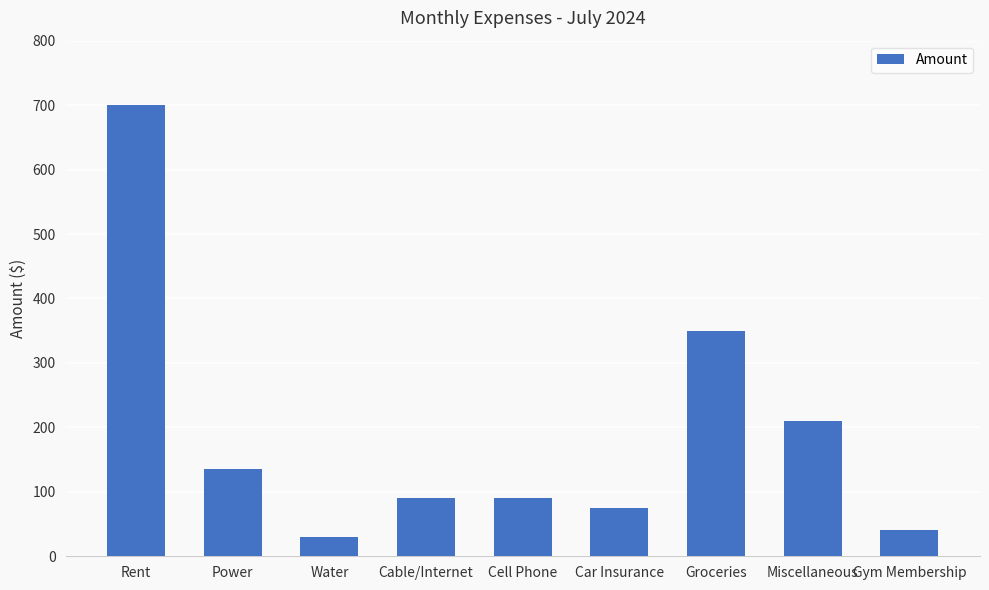

True or false: the data shows 210 at Miscellaneous.

True